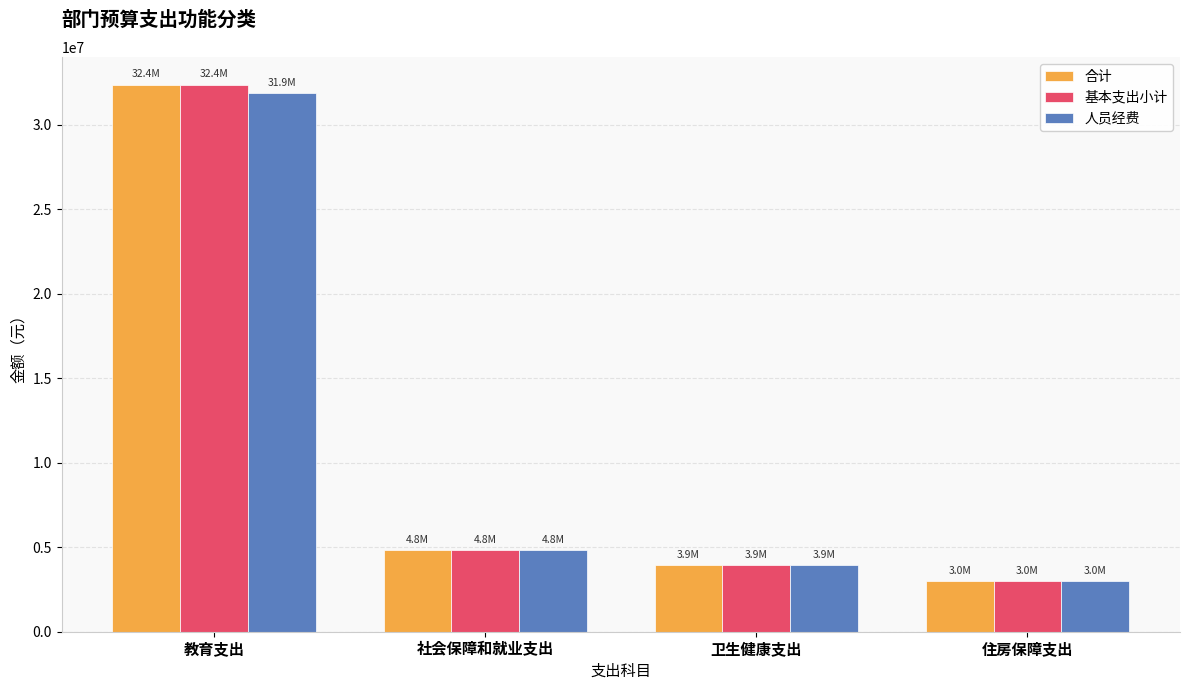

Is it true that 人员经费 equals 31850610.0 at 教育支出?

True